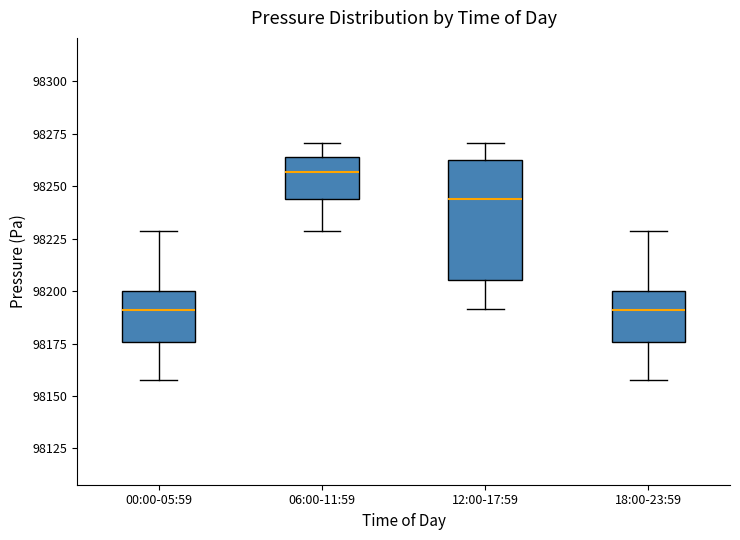

Which box's median line is the highest?

06:00-11:59